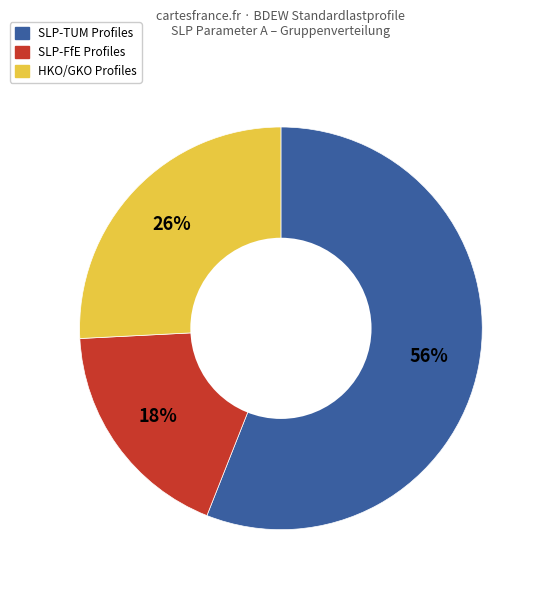

Does any single category account for the majority?

Yes